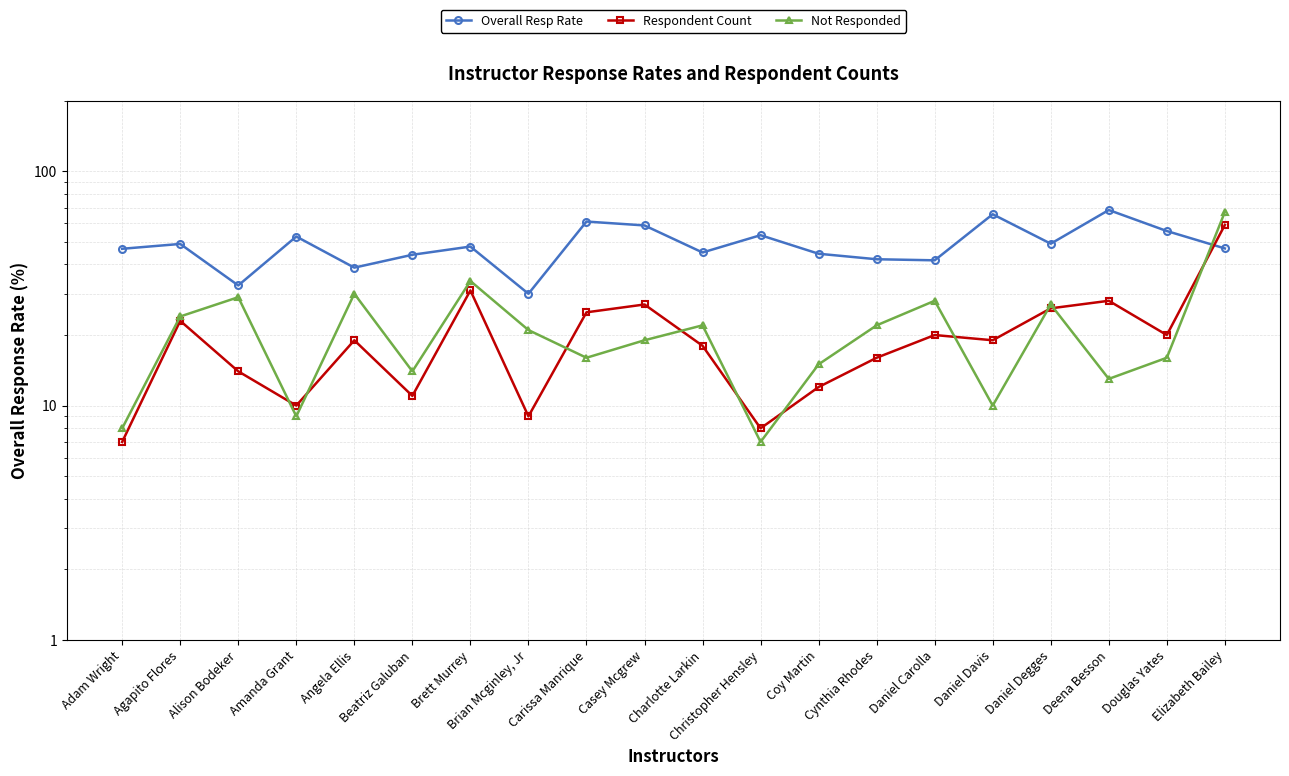

What is the total value across all series at Brian Mcginley, Jr?

60.0